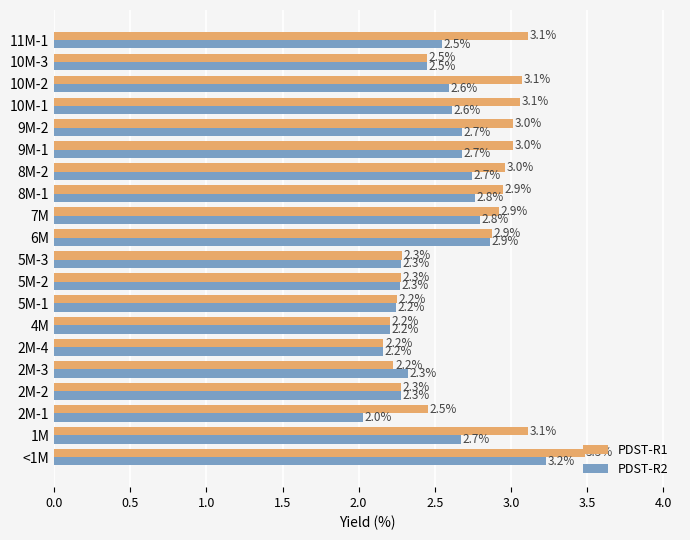

List the series in order of their peak value, highest first.

PDST-R1, PDST-R2